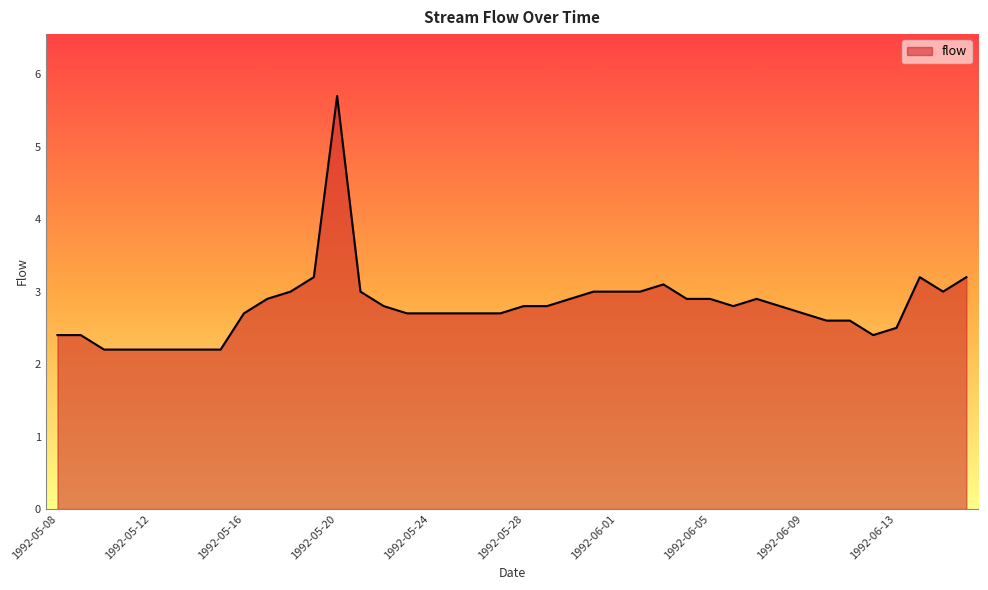

What is the minimum value shown in the chart?

2.2